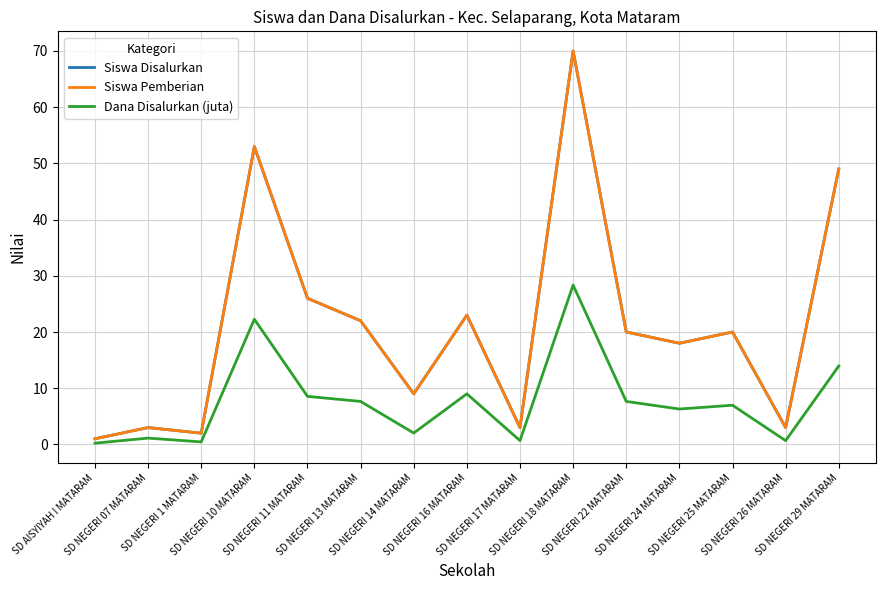

Is the value of Siswa Disalurkan at SD AISYIYAH I MATARAM greater than the value of Siswa Pemberian at SD NEGERI 13 MATARAM?

No